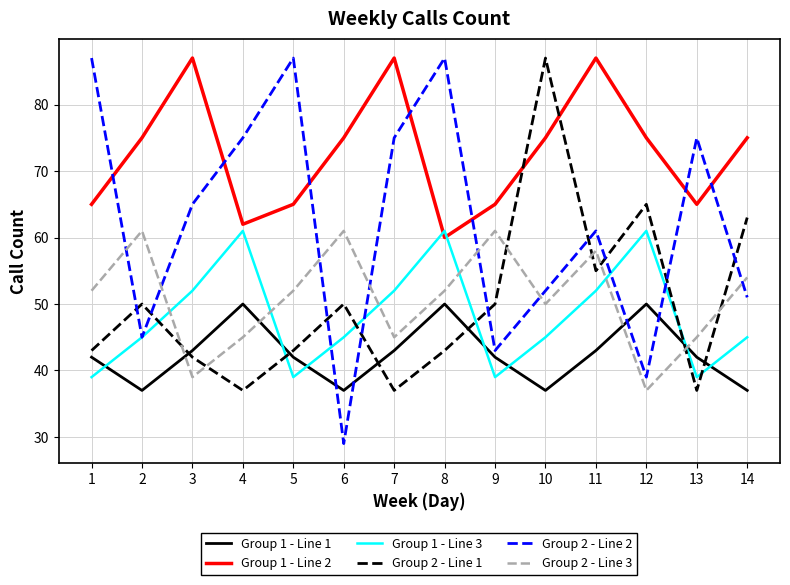

What value does the Group 2 - Line 1 series have at 2, to the nearest 5?

50